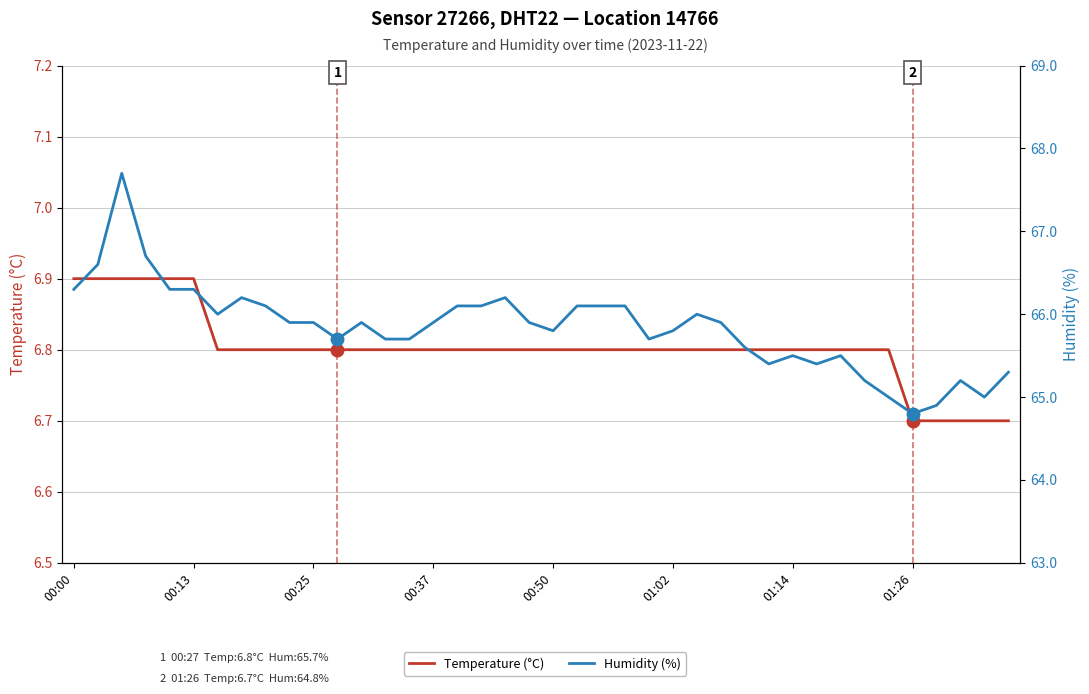

True or false: Humidity (%) and Temperature (°C) intersect in this chart.

False